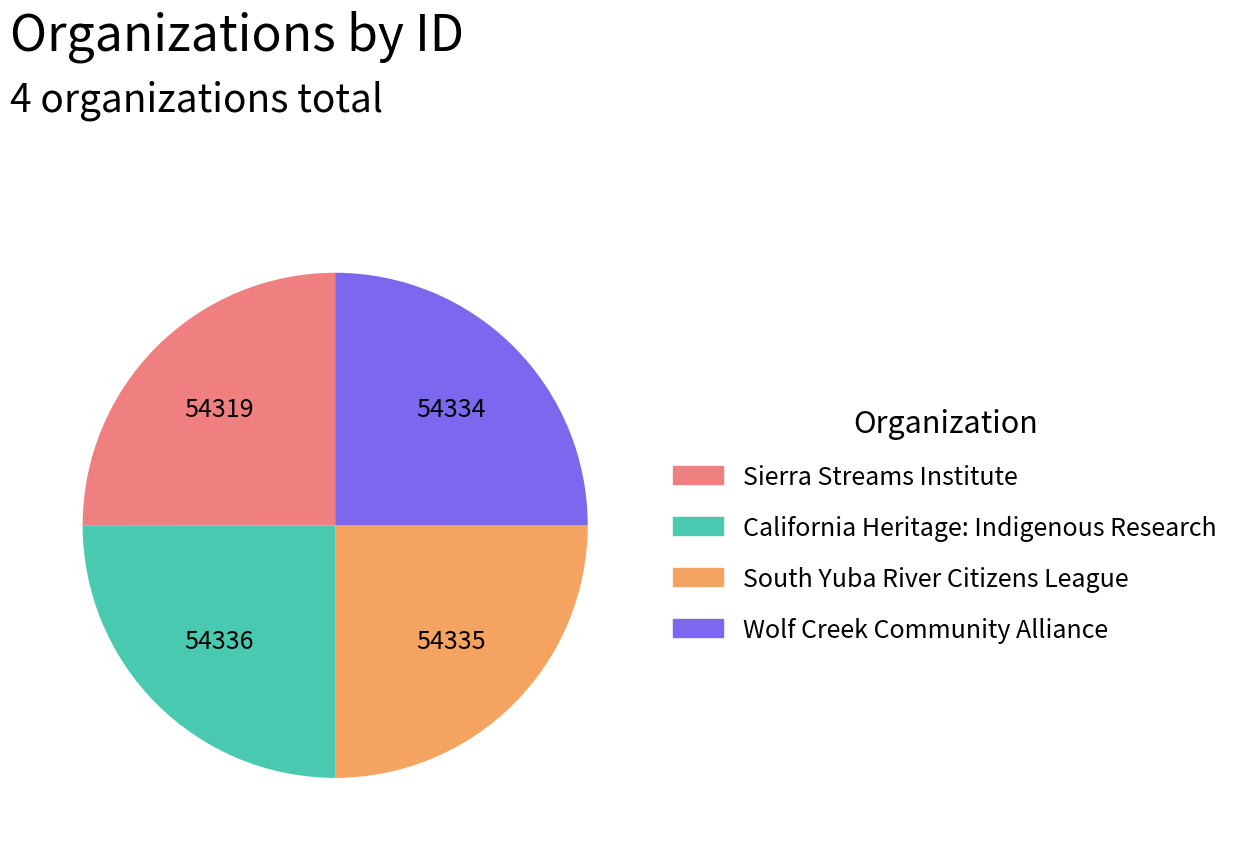

Does South Yuba River Citizens League account for over 50% of the chart?

No